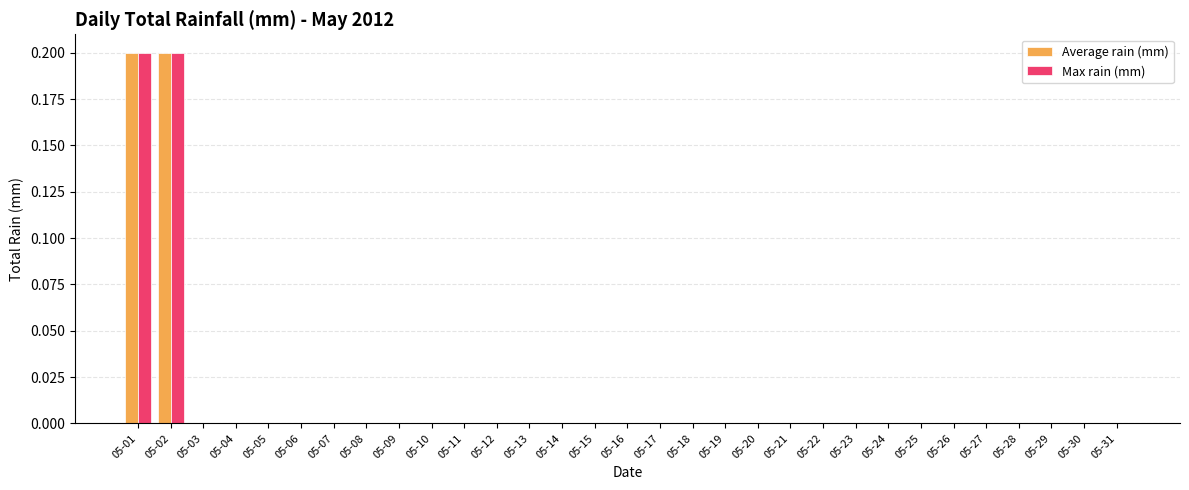

Are the bars grouped side by side (vs. stacked)?

Yes